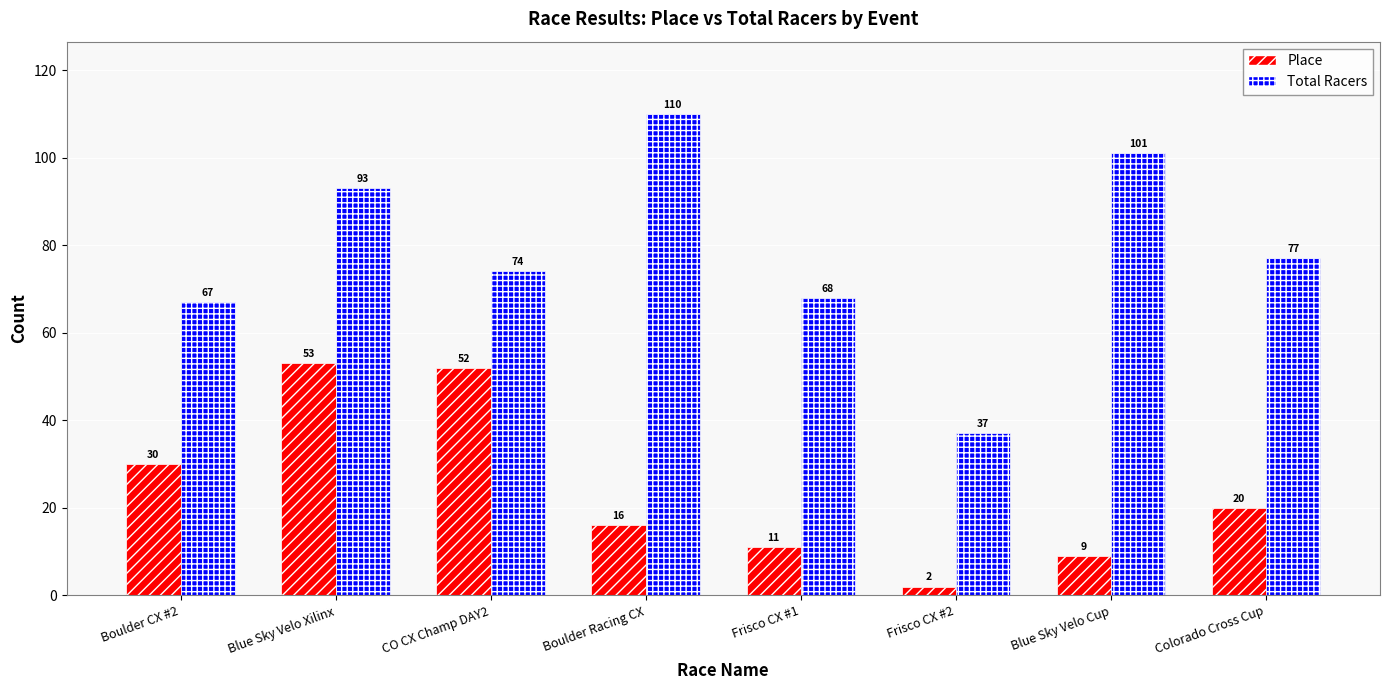

Reading left to right, extract all data points from this chart.

Place: 30	53	52	16	11	2	9	20
Total Racers: 67	93	74	110	68	37	101	77